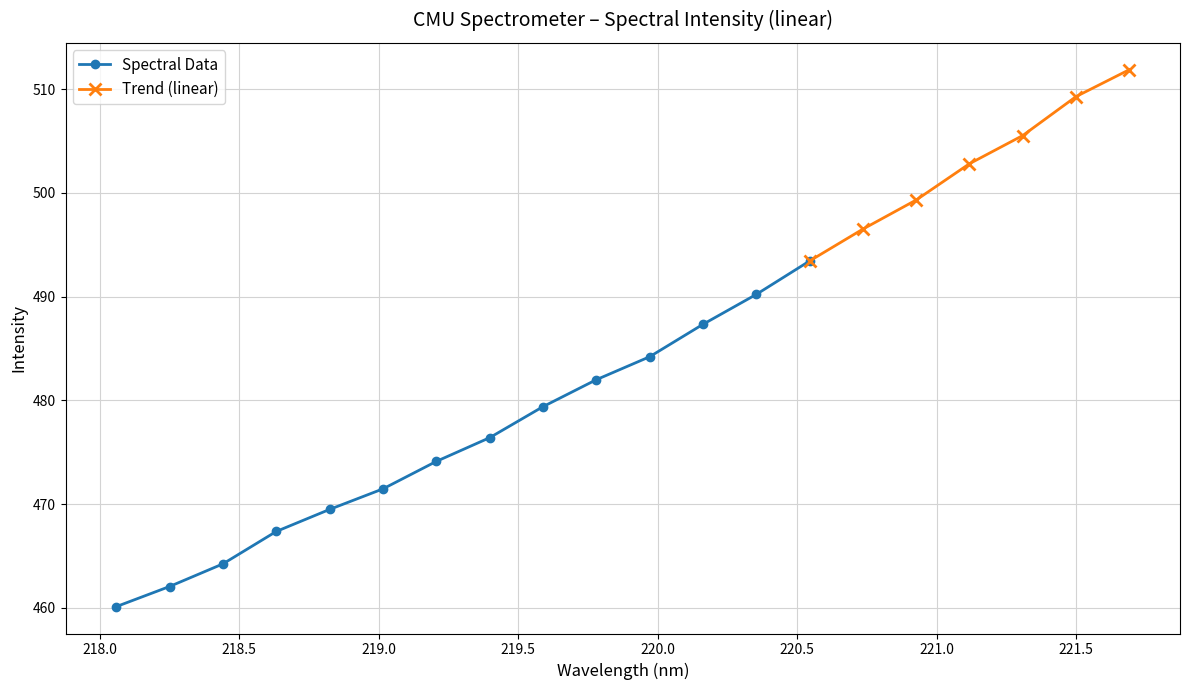

Does the chart display data point markers on the line(s)?

Yes